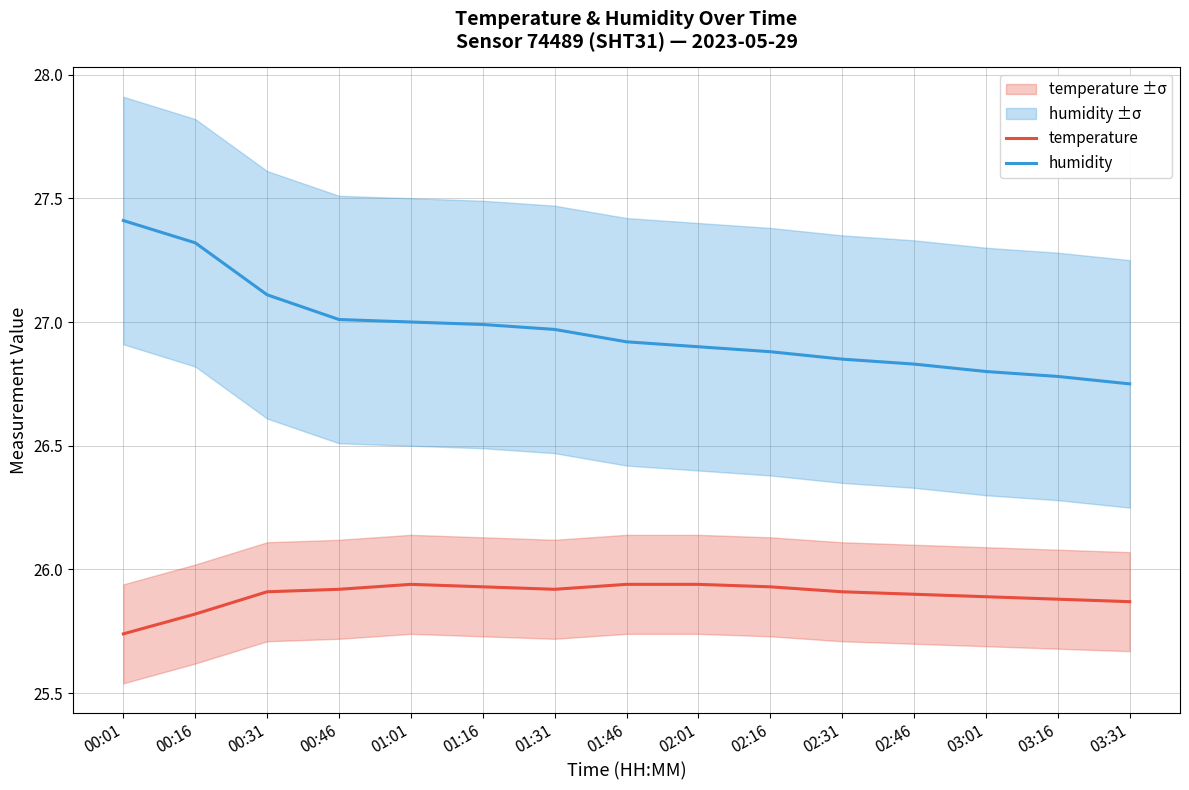

True or false: humidity and temperature cross at least once.

False